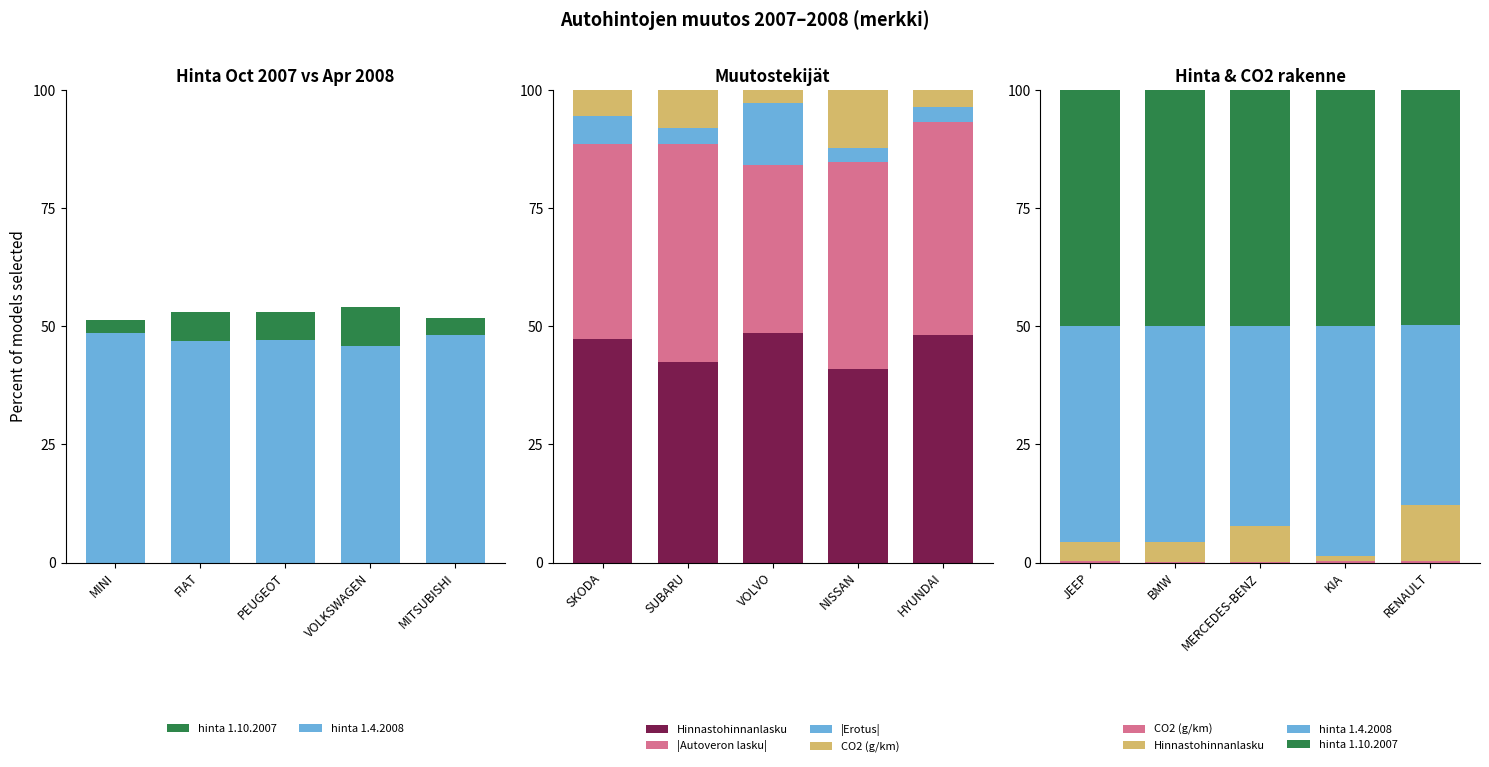

True or false: hinta 1.4.2008 has a value of 8.7 at RENAULT.

False